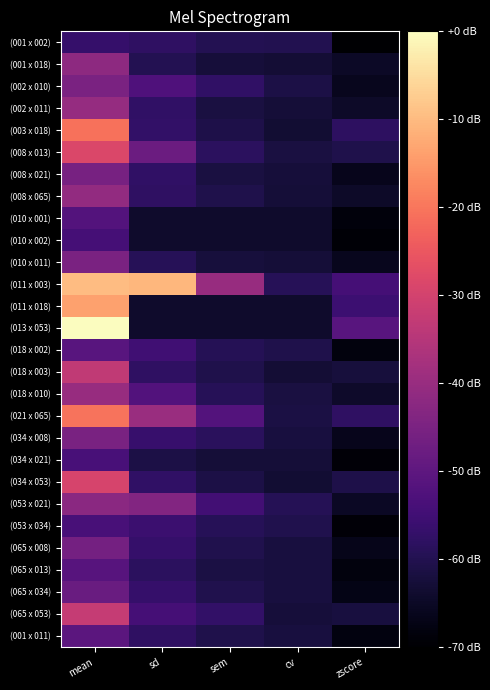

What is the spread (max minus min) of values at mean?

11.5